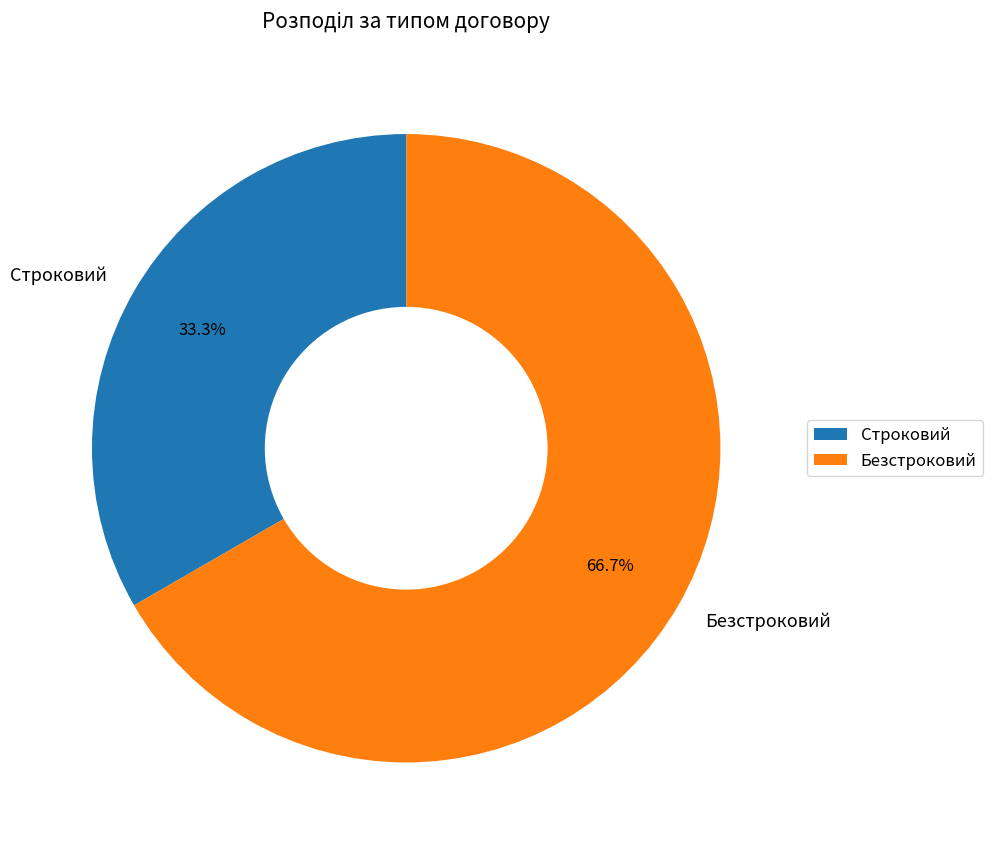

Between Безстроковий and Строковий, which is larger?

Безстроковий